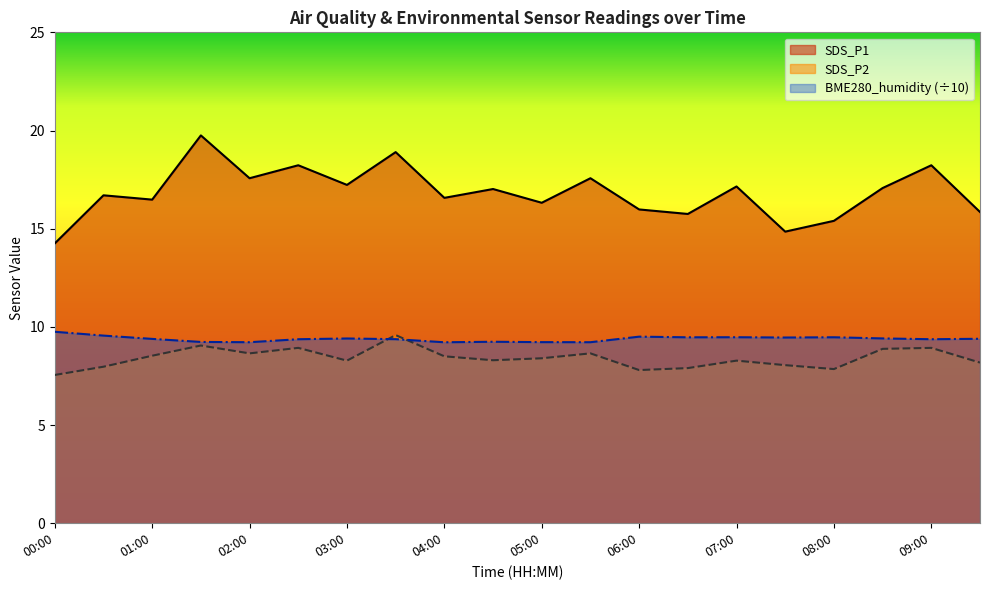

What is the spread (max minus min) of values at 04:30?

8.7